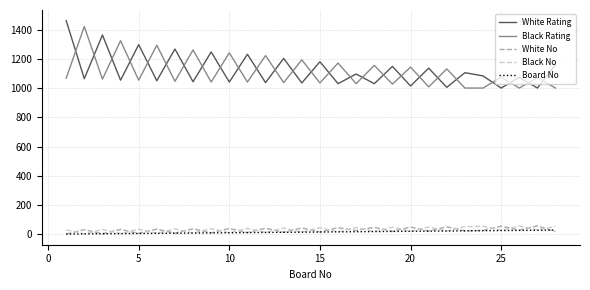

What is the greatest value displayed?

1461